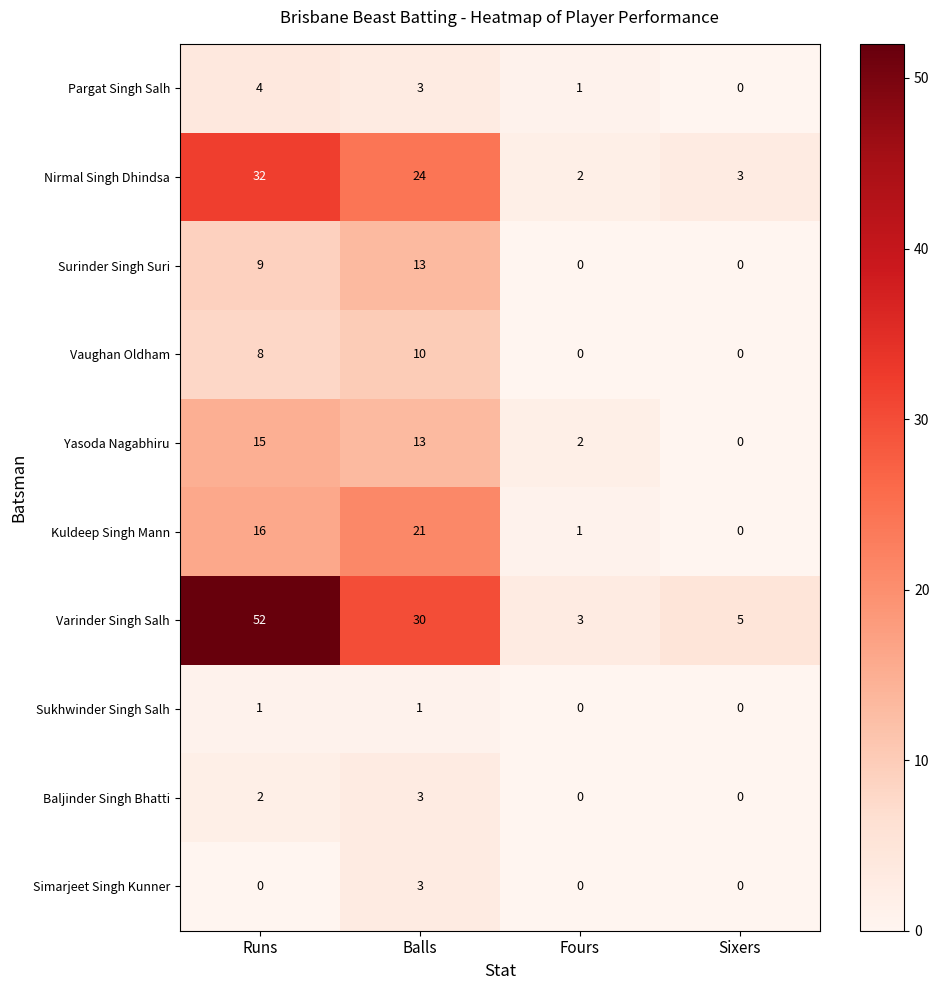

Where is Varinder Singh Salh nearest to the value 27?

Balls